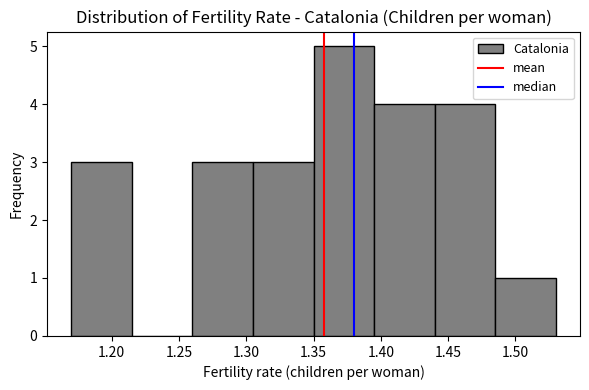

Which range on the x-axis has the tallest bar?

1.350 to 1.395